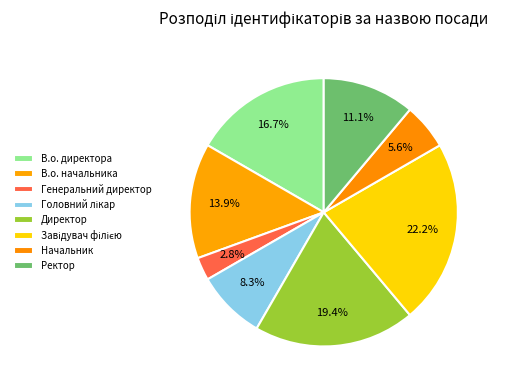

To the nearest percent, what is the difference between the largest and smallest slice percentages?

19%